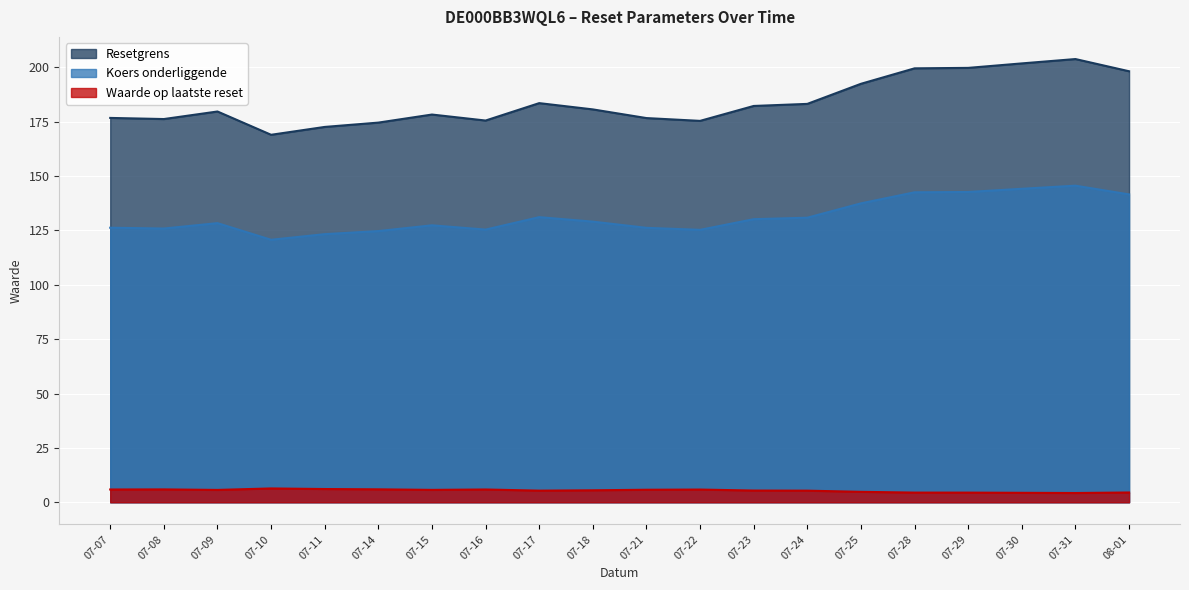

How many data points in Koers onderliggende are less than 129?

10